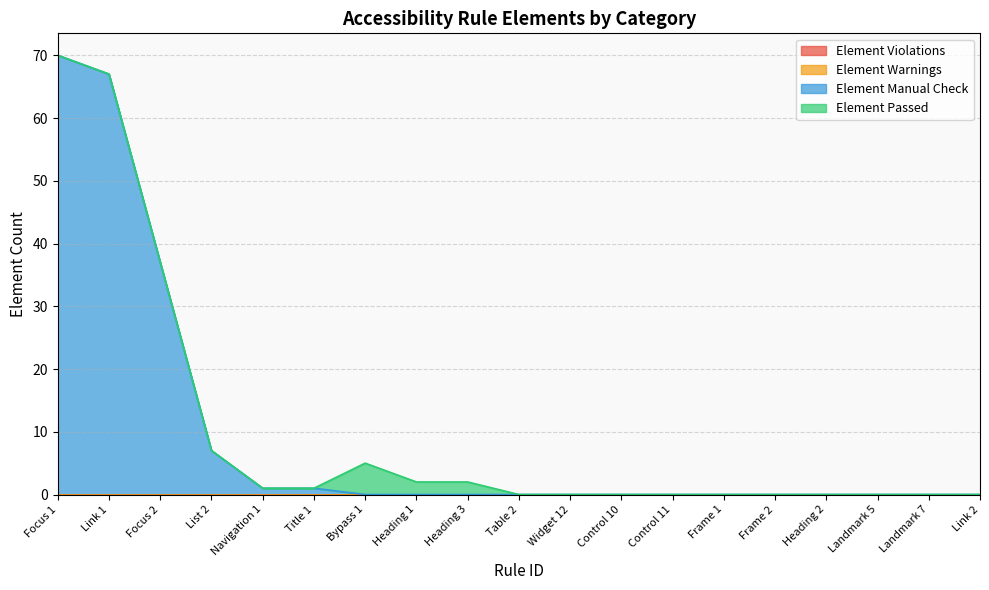

Is the value of Element Violations at Control 11 greater than the value of Element Manual Check at Heading 1?

No